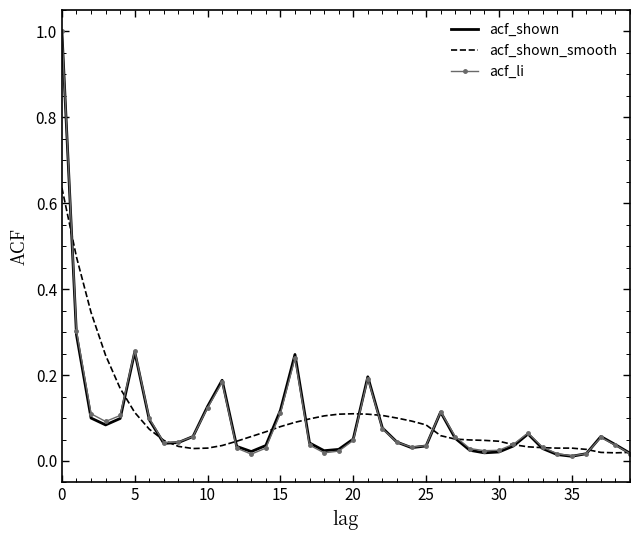

What is the maximum value shown in the chart?

1.0